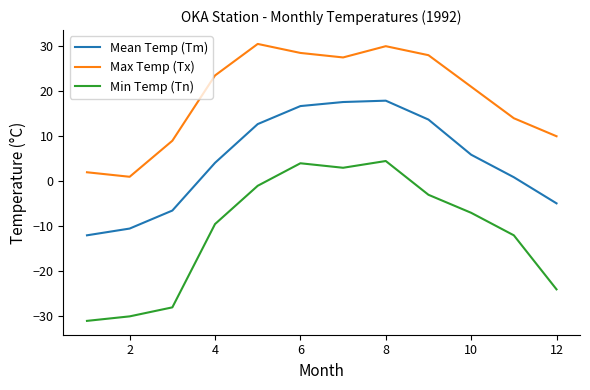

True or false: Max Temp (Tx) and Min Temp (Tn) intersect in this chart.

False